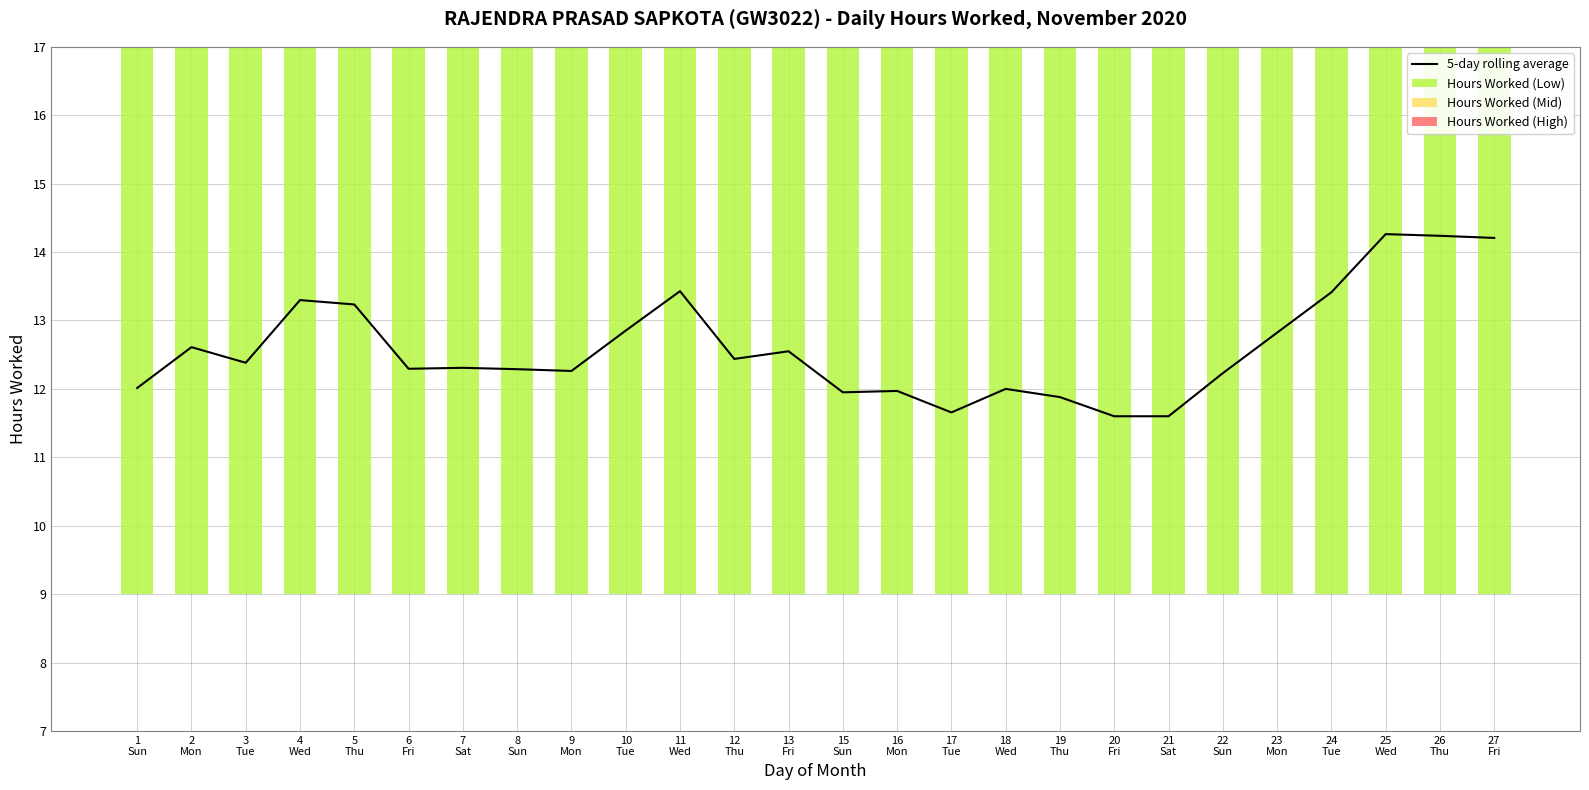

What is the total value across all series at 4
Wed?

27.7